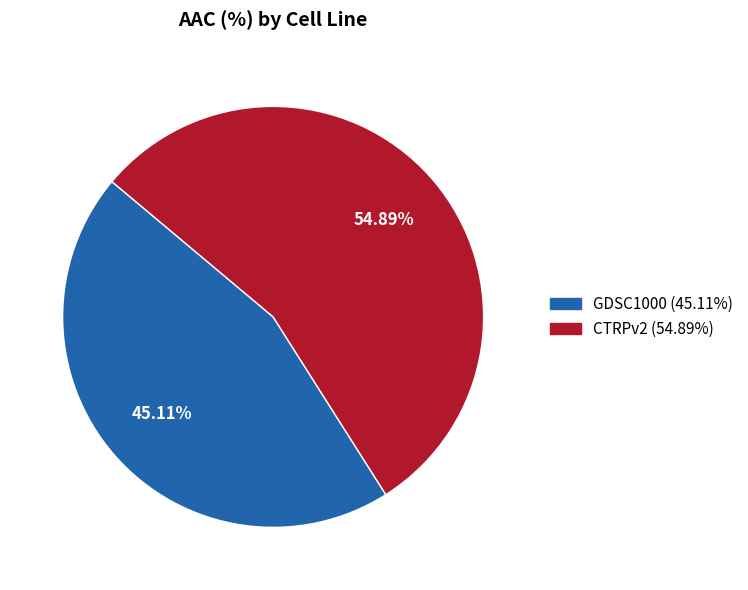

To the nearest percent, what is the difference between the largest and smallest slice percentages?

10%